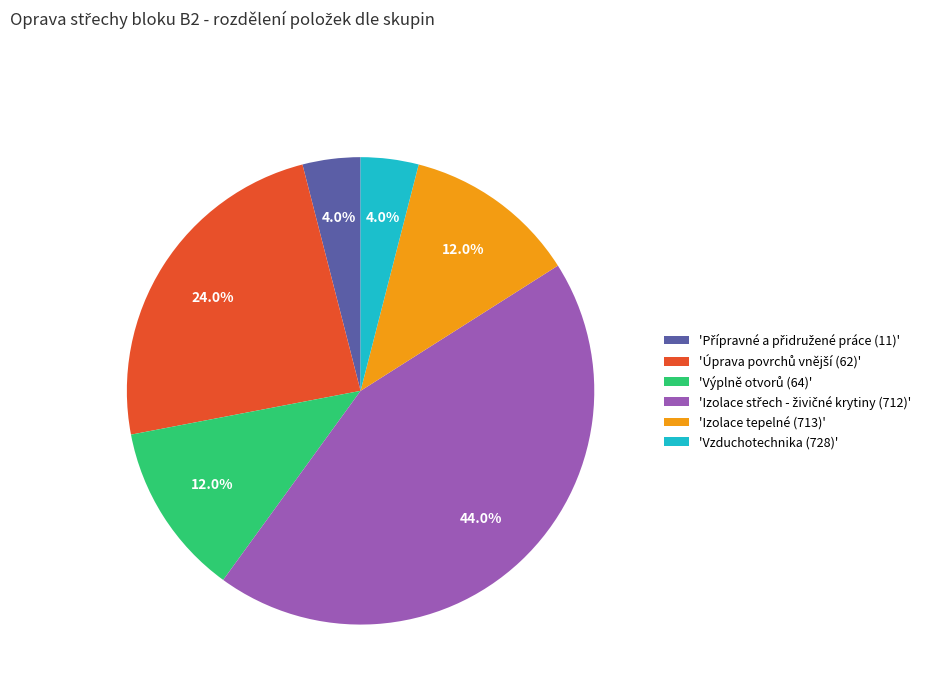

How much of the chart is everything except 'Vzduchotechnika (728)'?

96.0%